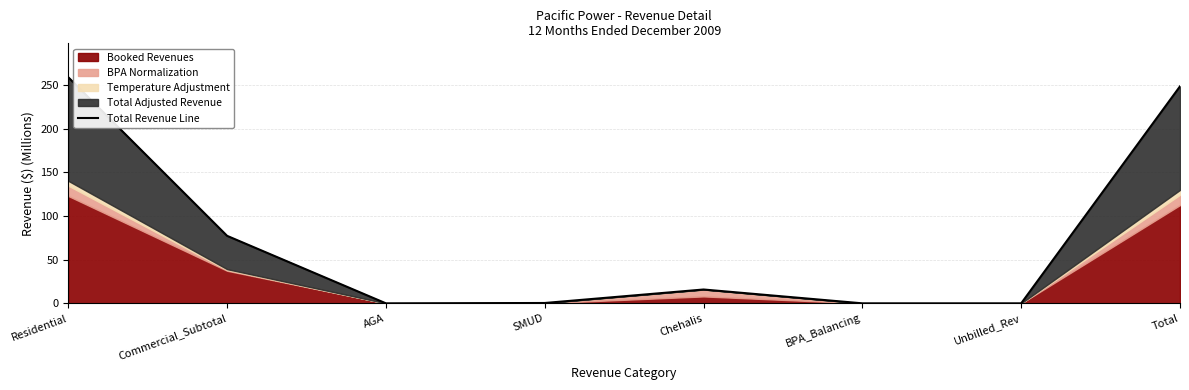

Reading left to right, transcribe all the data shown in this chart.

Residential=258.8	Commercial_Subtotal=77.3	AGA=0.0	SMUD=0.4	Chehalis=15.8	BPA_Balancing=0.0	Unbilled_Rev=0.0	Total=248.4